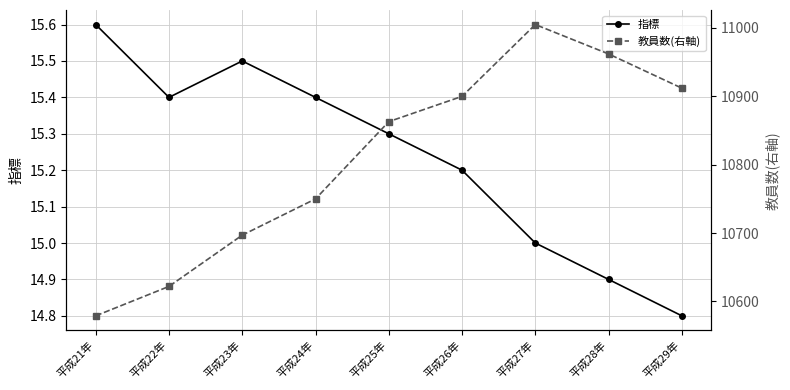

What is the spread (max minus min) of values at 平成22年?

10606.6